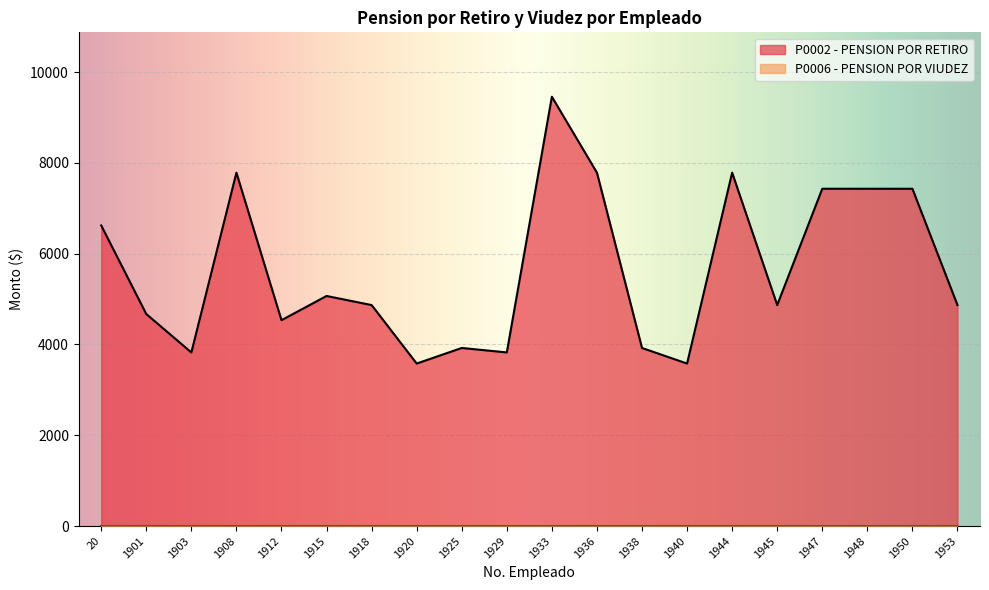

Which has a higher value, 1953 or 1933?

1933